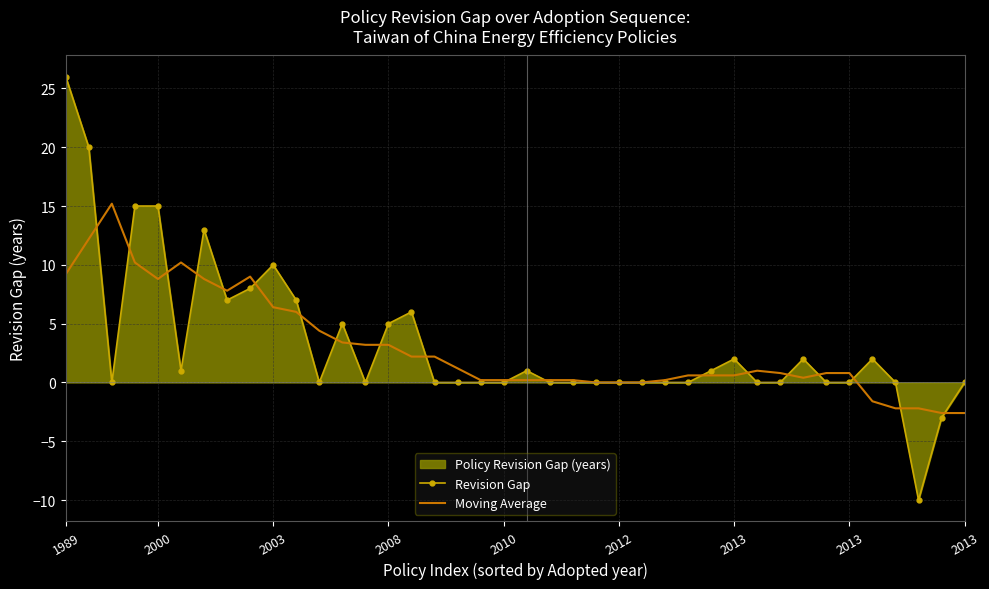

At 2010, list the series in order from largest to smallest.

Moving Average, Revision Gap